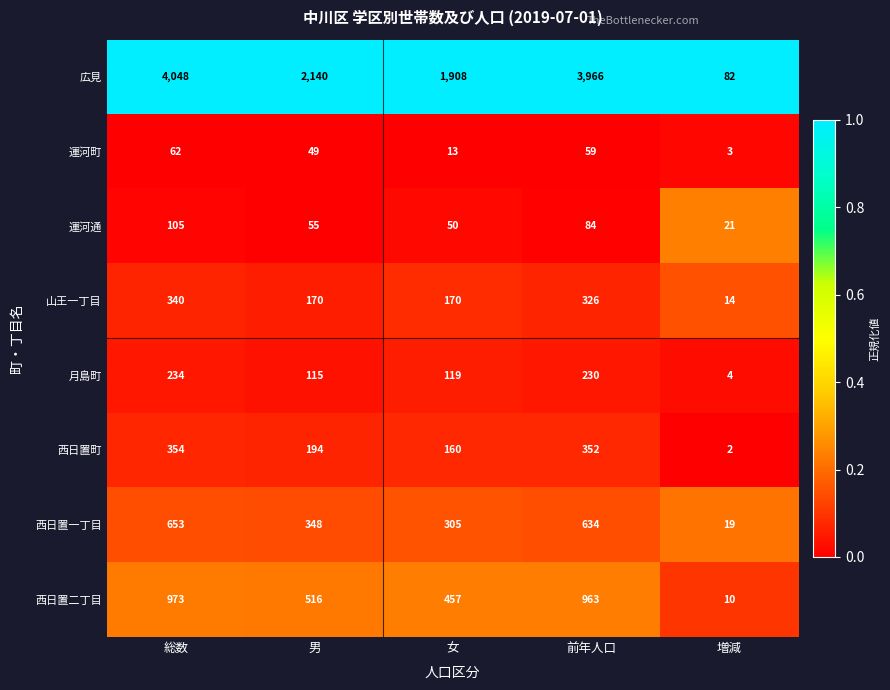

List the series in order of their peak value, lowest first.

運河町, 運河通, 月島町, 山王一丁目, 西日置町, 西日置一丁目, 西日置二丁目, 広見